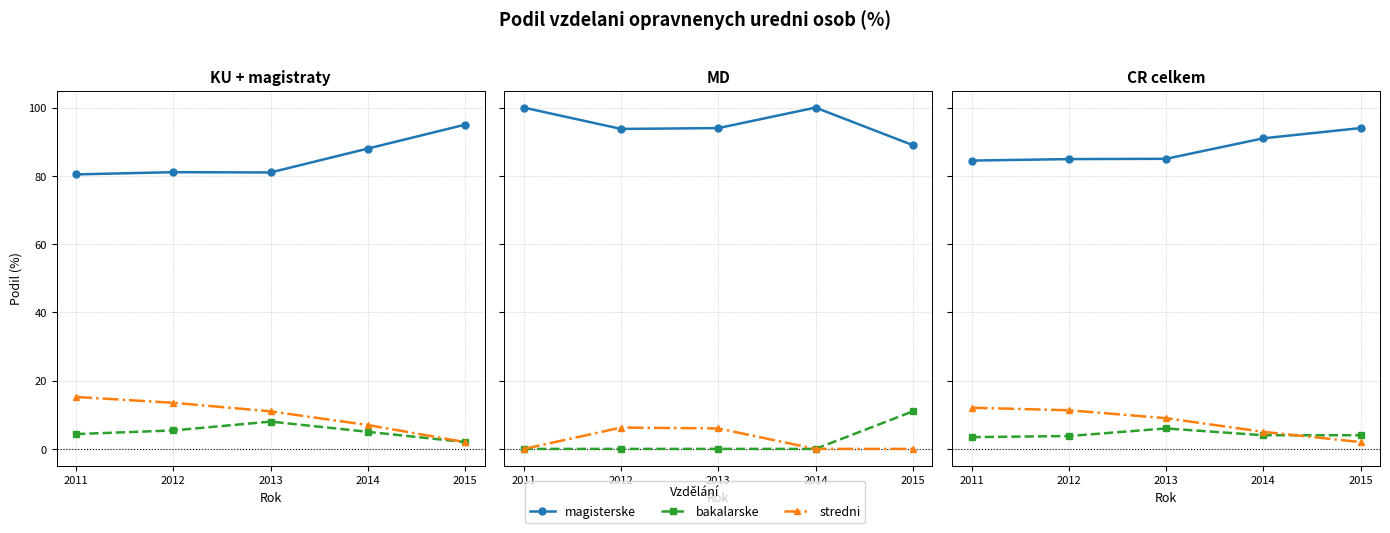

True or false: magisterske and stredni cross at least once.

False